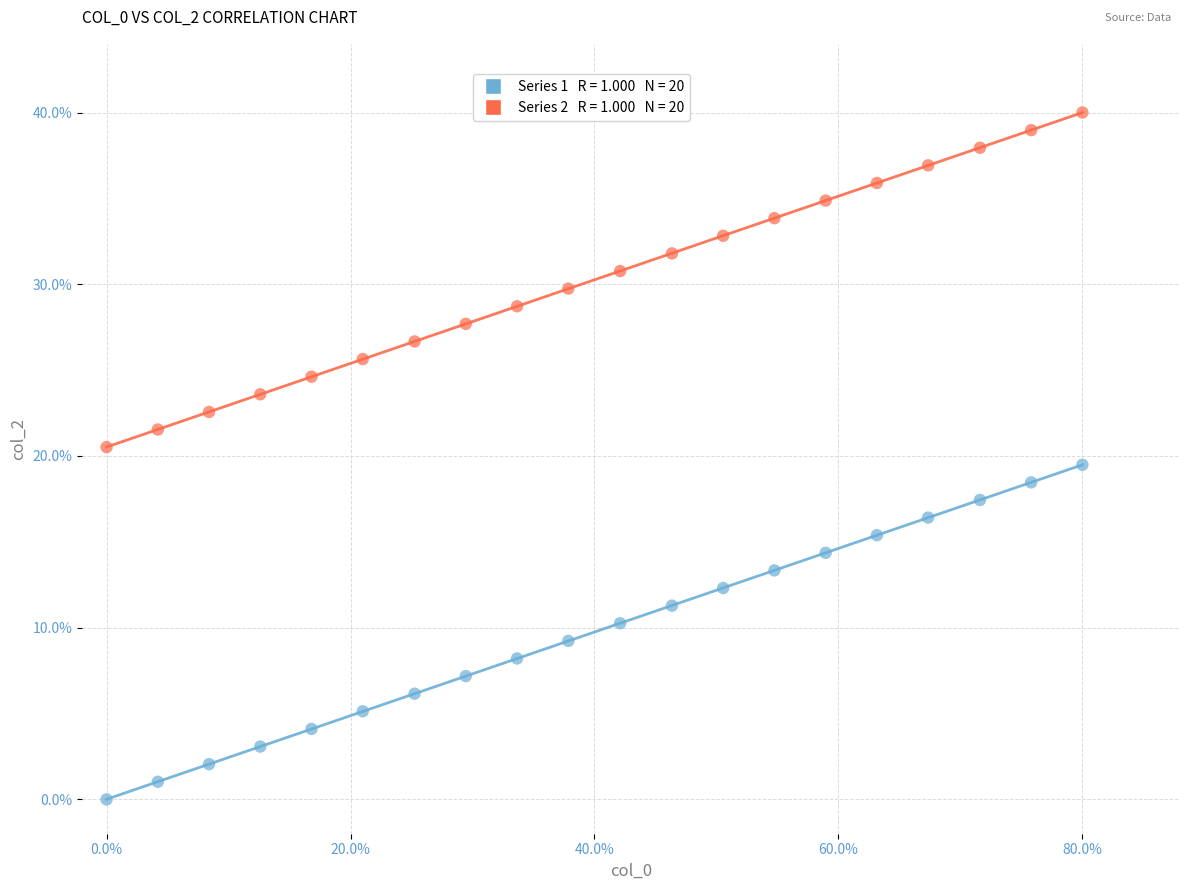

Across all data points, what is the range of X values (max minus min)?

0.8